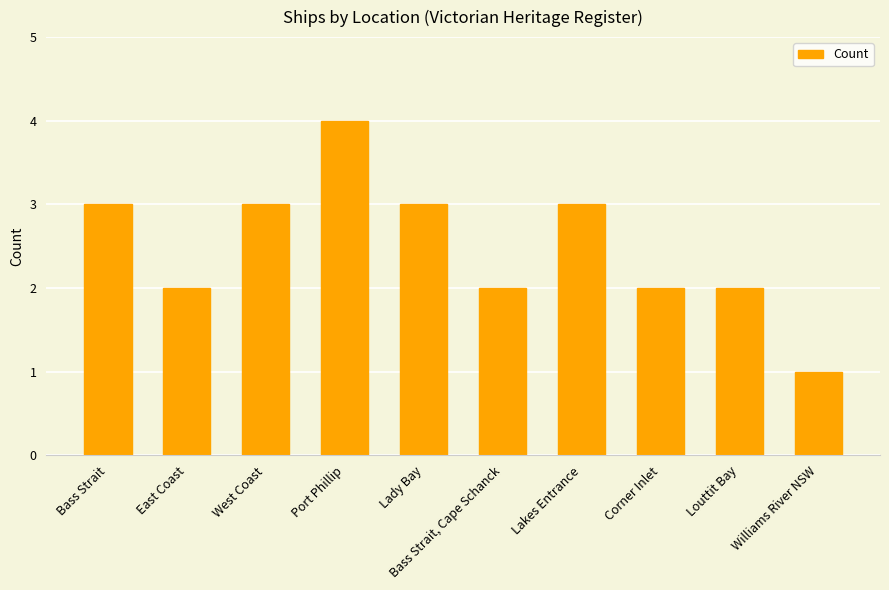

Is it true that the value at West Coast is 4?

False